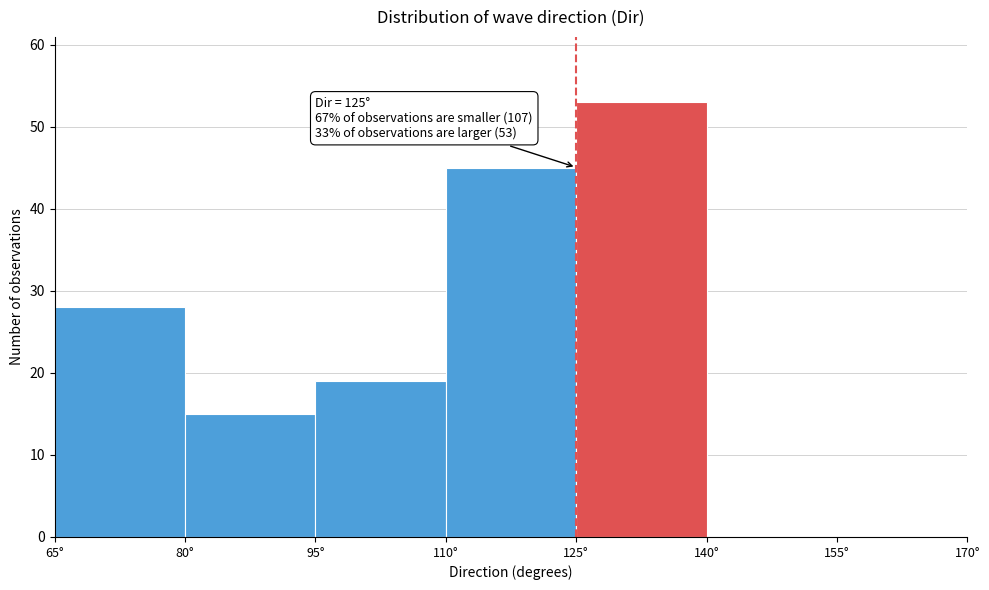

Over which range of the x-axis is the bar tallest?

125 to 140